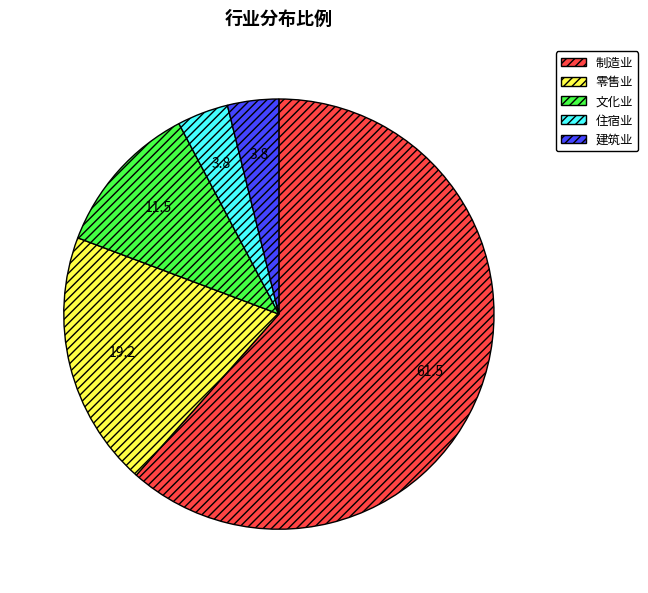

How many segments does this pie chart have?

5